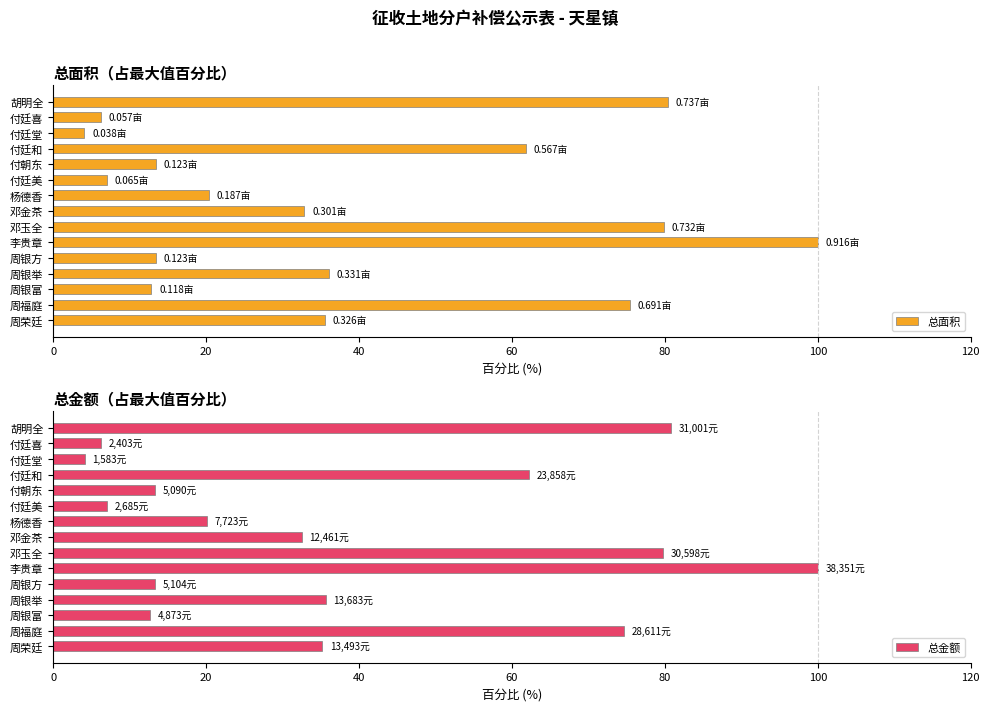

Reading left to right, extract all data points from this chart.

总面积: 35.6	75.4	12.8	36.1	13.5	100.0	79.9	32.9	20.4	7.1	13.4	61.9	4.1	6.2	80.4
总金额: 35.2	74.6	12.7	35.7	13.3	100.0	79.8	32.5	20.1	7.0	13.3	62.2	4.1	6.3	80.8